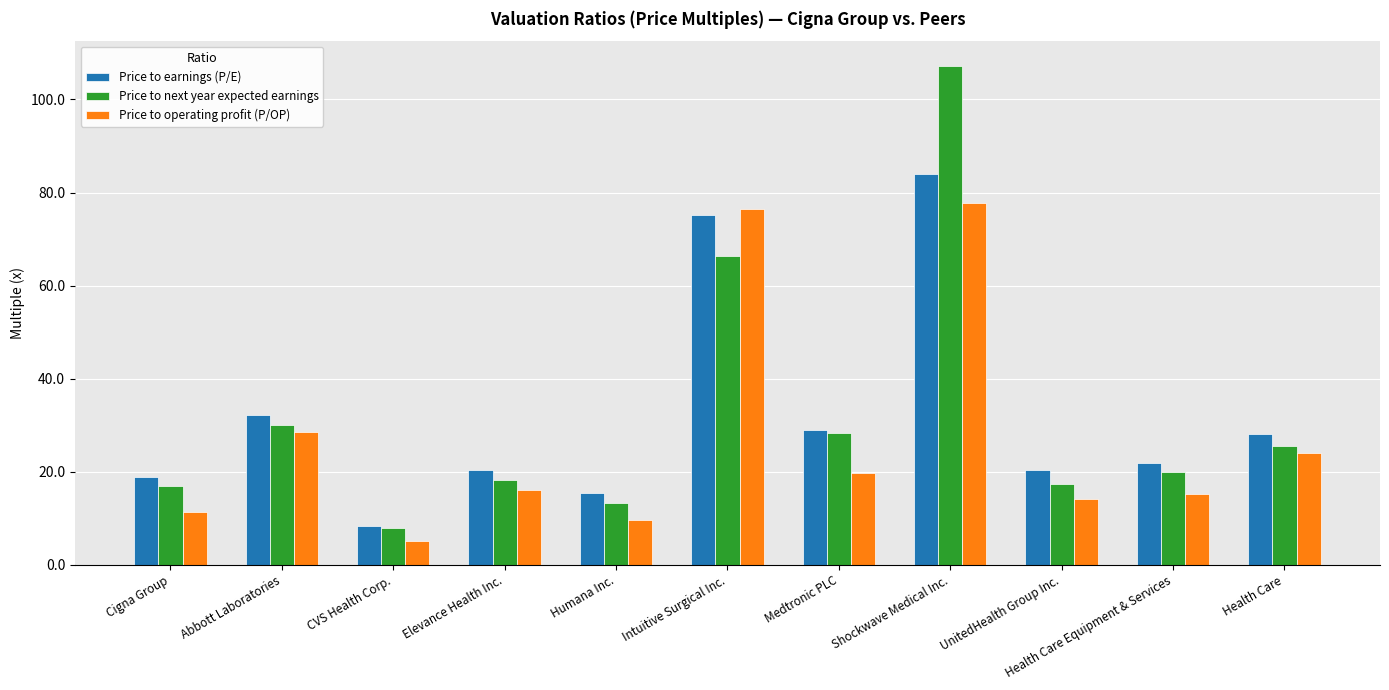

How many data points in Price to earnings (P/E) are less than 21?

5